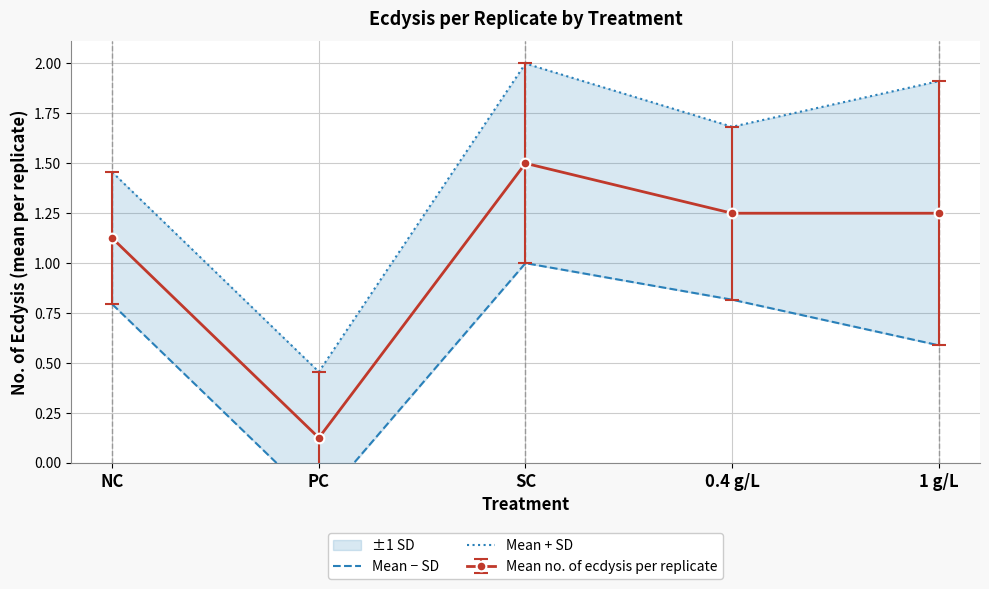

What is the total value across all series at NC?

2.2